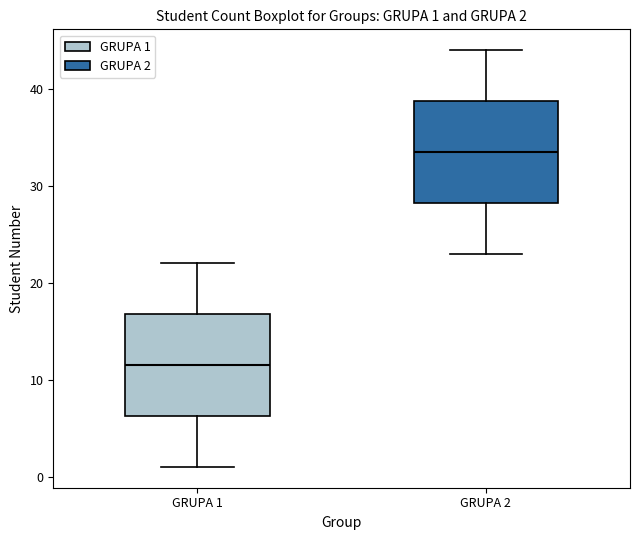

Which box's median line is the highest?

GRUPA 2